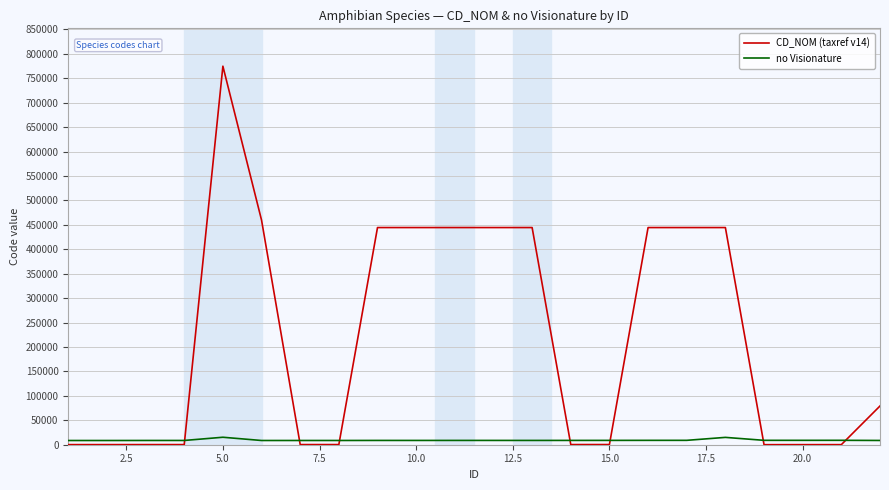

Which series has the largest total across all categories?

CD_NOM (taxref v14)